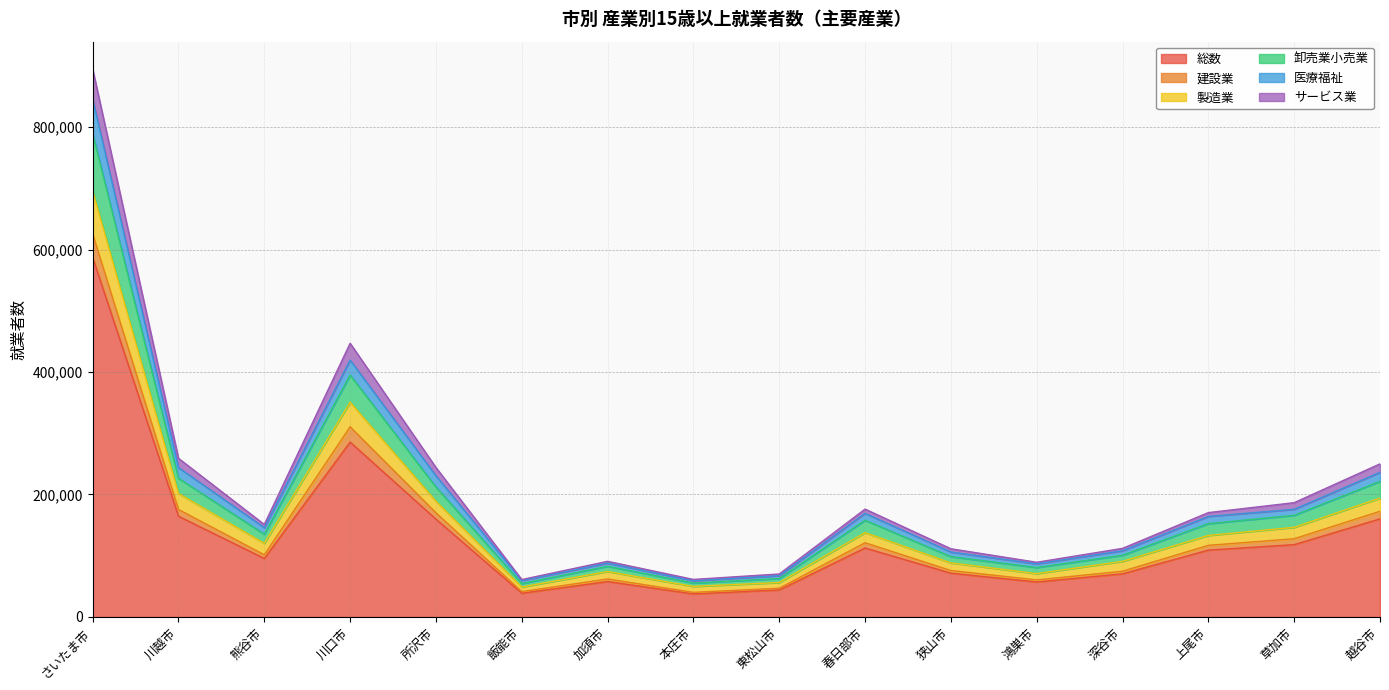

What are all the series names shown in the legend?

総数, 建設業, 製造業, 卸売業小売業, 医療福祉, サービス業